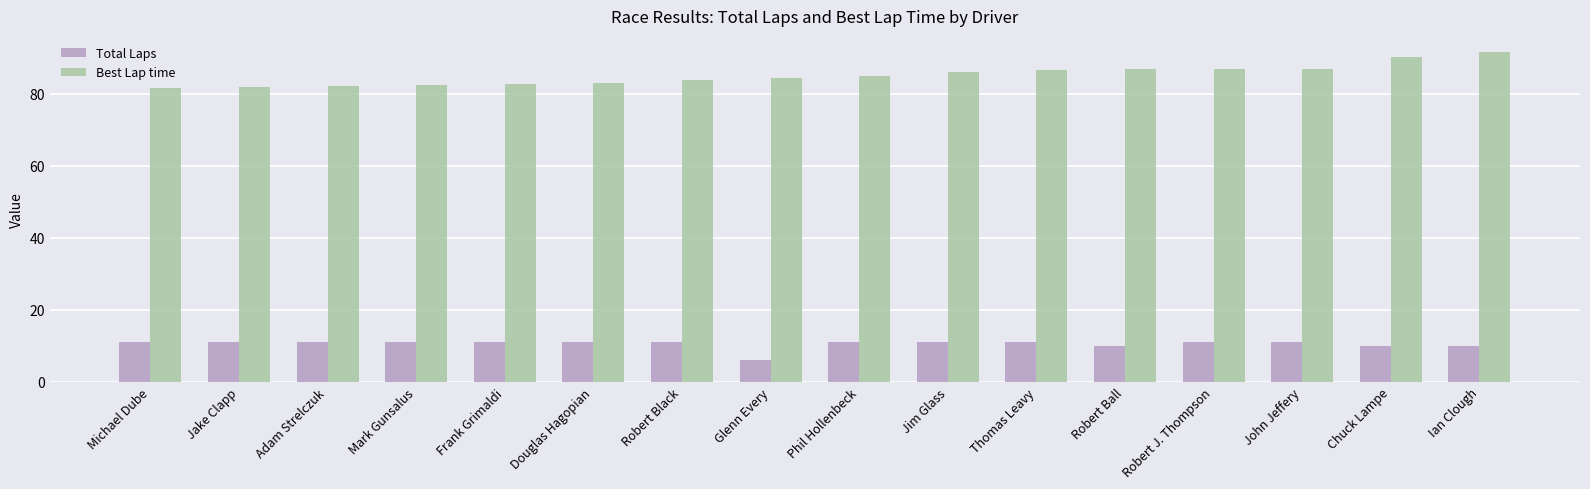

Which series changed the most between Douglas Hagopian and Chuck Lampe?

Best Lap time